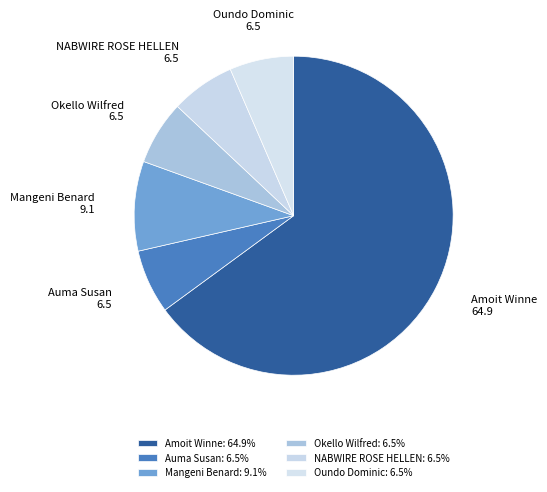

Which slice represents more than half of the pie?

Amoit Winne